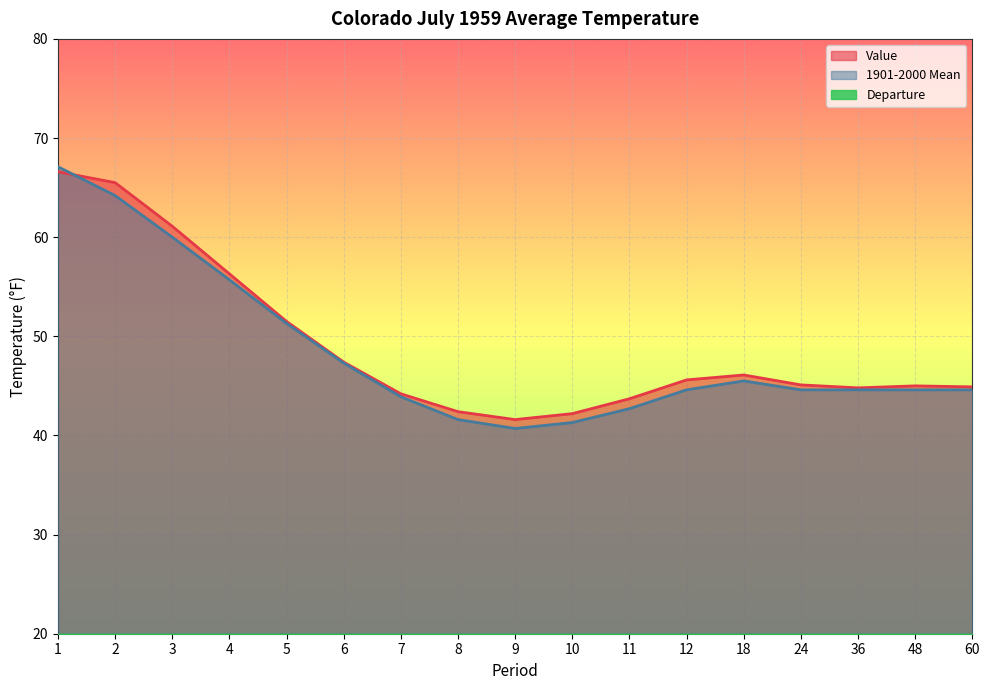

At which category is the sum across all series the highest?

1